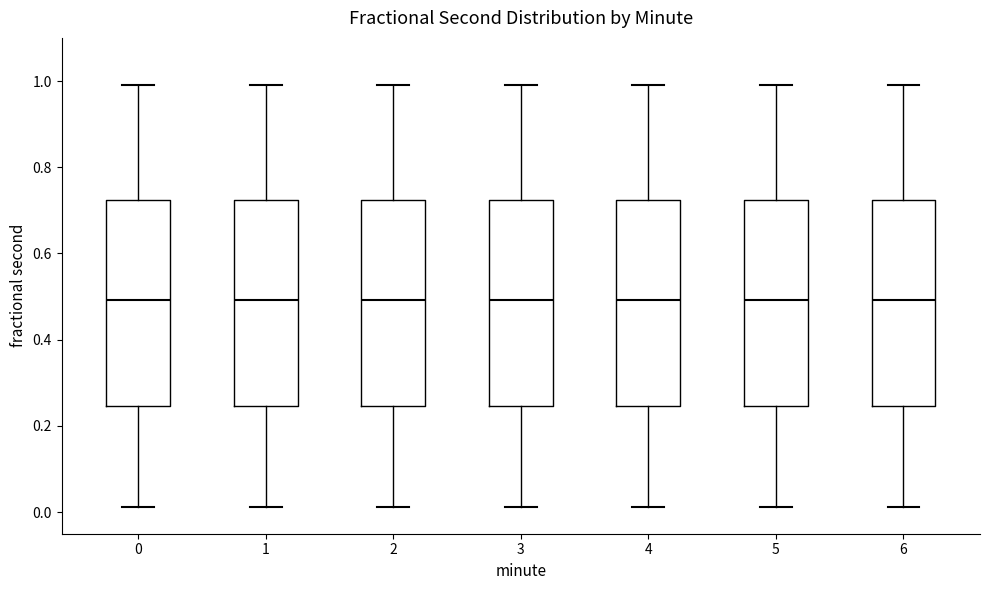

Reading left to right, transcribe this box plot: for each box, give where its median line is, the range the box spans, and where its two whiskers end, as read against the y-axis. The values are not printed on the chart, so give them approximately, as read against the axis.

0: median 0.50, box 0.24 to 0.72, whiskers 0.02 to 1.00
1: median 0.50, box 0.24 to 0.72, whiskers 0.02 to 1.00
2: median 0.50, box 0.24 to 0.72, whiskers 0.02 to 1.00
3: median 0.50, box 0.24 to 0.72, whiskers 0.02 to 1.00
4: median 0.50, box 0.24 to 0.72, whiskers 0.02 to 1.00
5: median 0.50, box 0.24 to 0.72, whiskers 0.02 to 1.00
6: median 0.50, box 0.24 to 0.72, whiskers 0.02 to 1.00